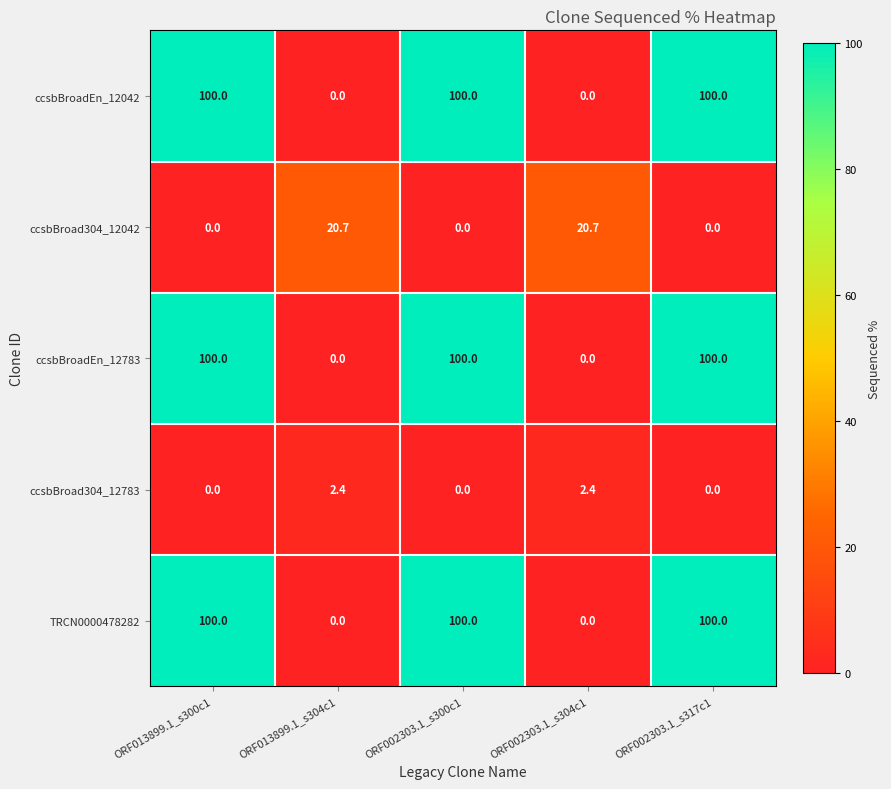

What is the difference between the second highest and second lowest values in the ccsbBroadEn_12042 series?

100.0